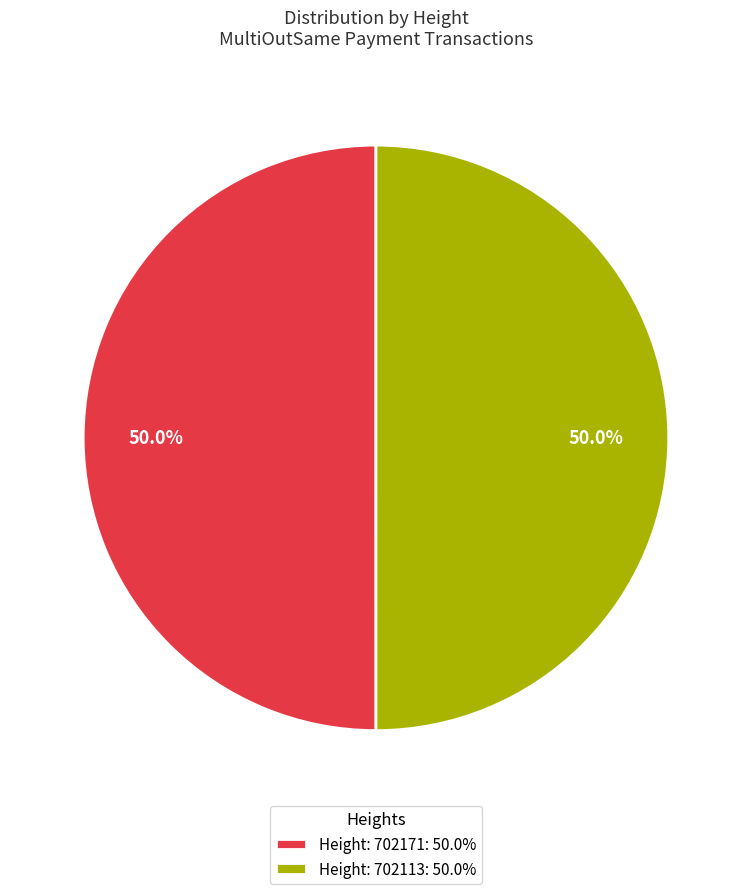

Approximately how many times larger is the value at Height: 702171: 50.0% compared to Height: 702113: 50.0%?

1.0